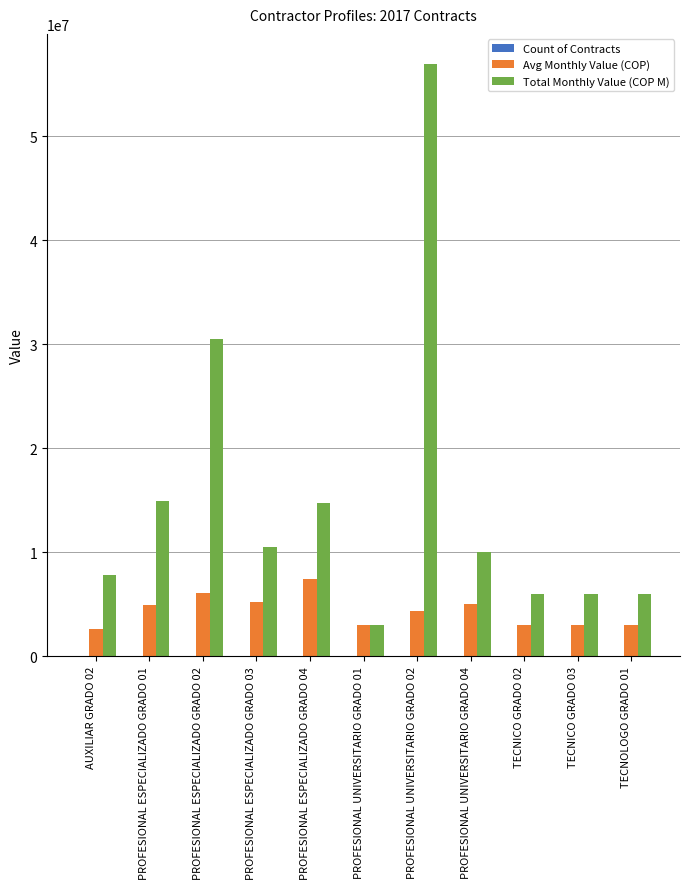

At which category is the sum across all series the highest?

PROFESIONAL UNIVERSITARIO GRADO 02